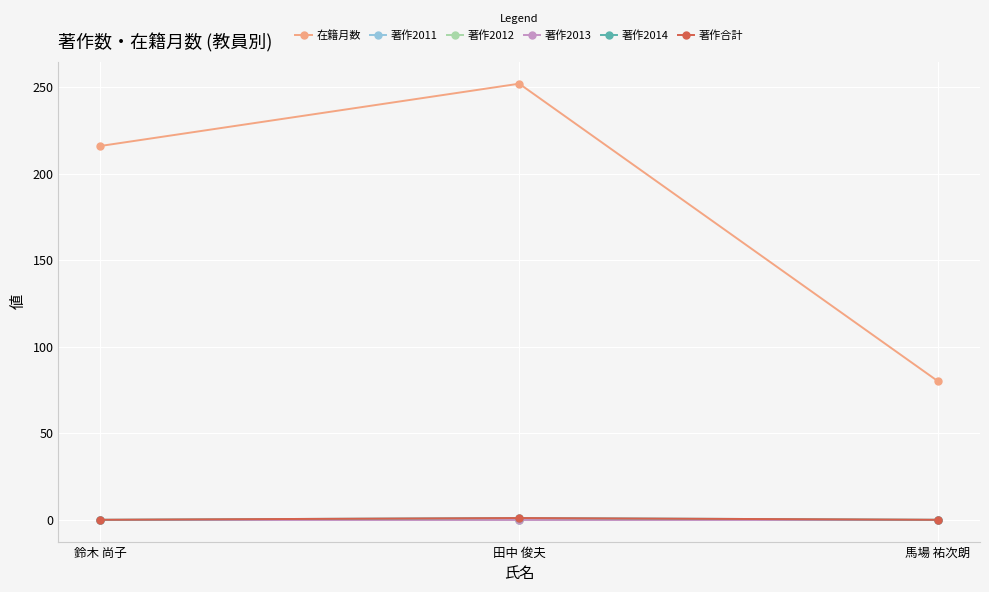

Which label corresponds to the smallest value in the chart?

鈴木 尚子